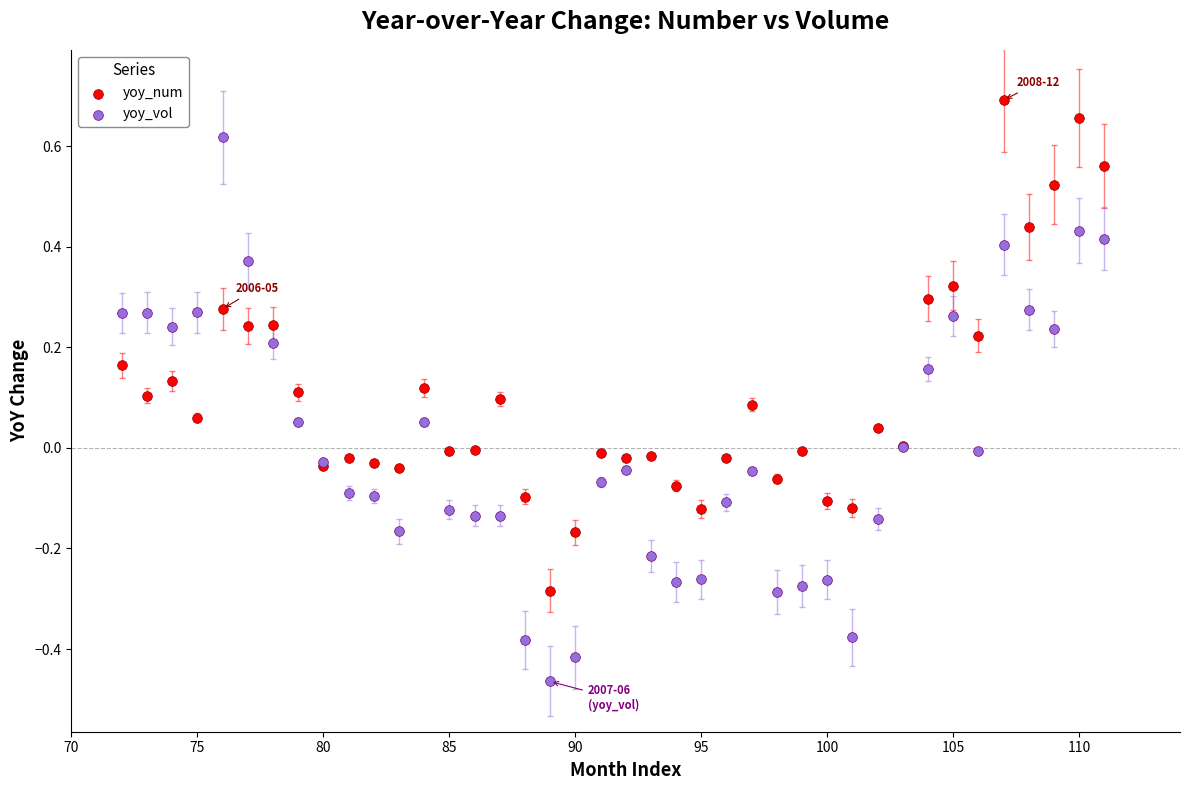

Which series reaches the maximum Y coordinate?

yoy_num